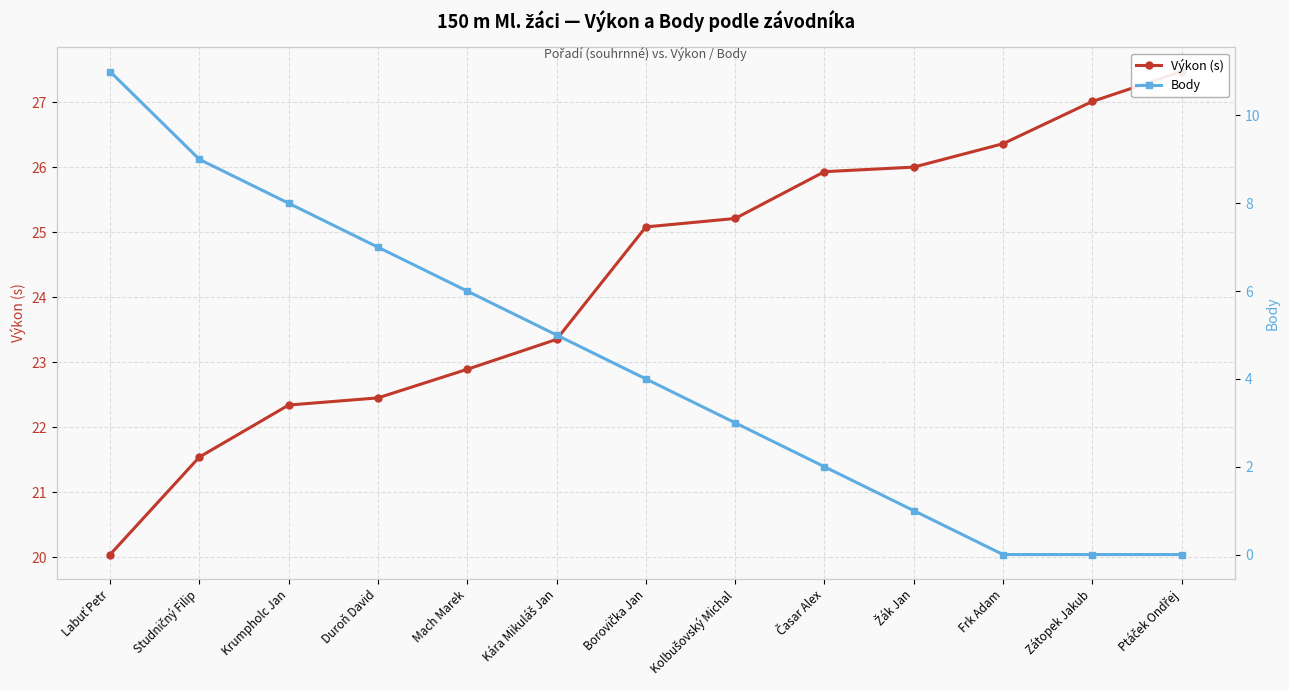

What is the spread (max minus min) of values at Studničný Filip?

12.5